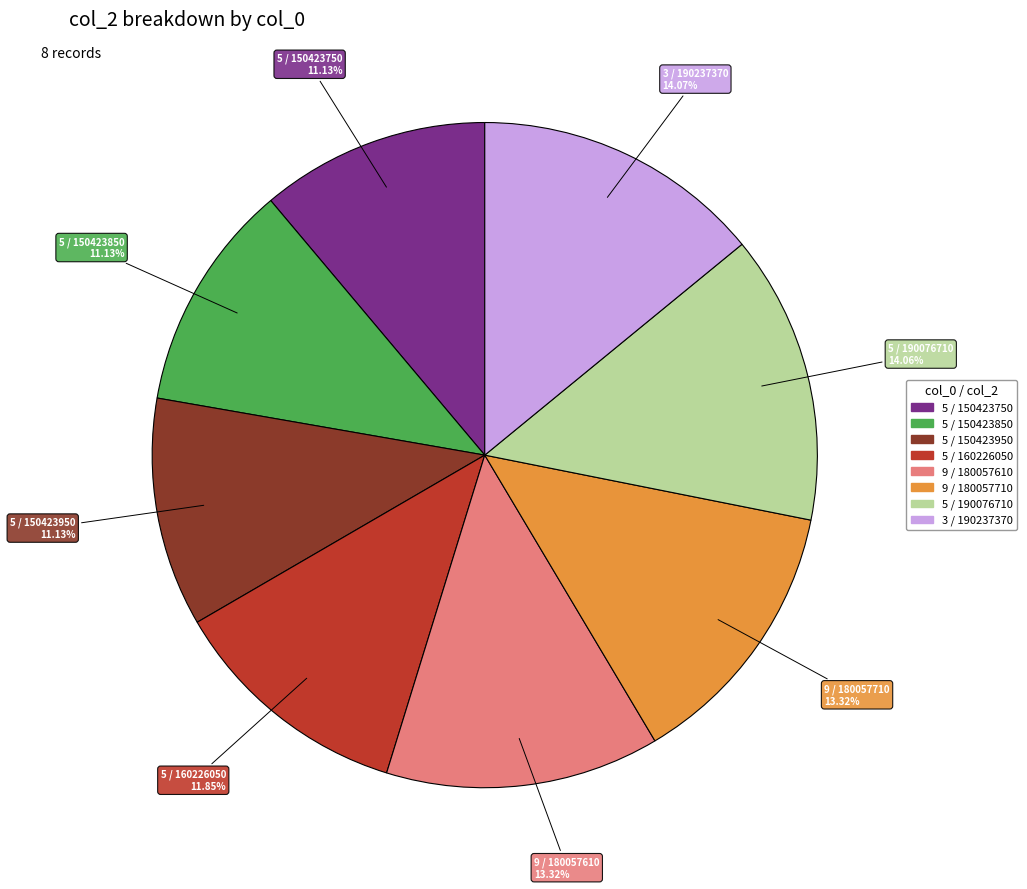

Combined, do 5 / 160226050 and 9 / 180057710 account for over 50%?

No